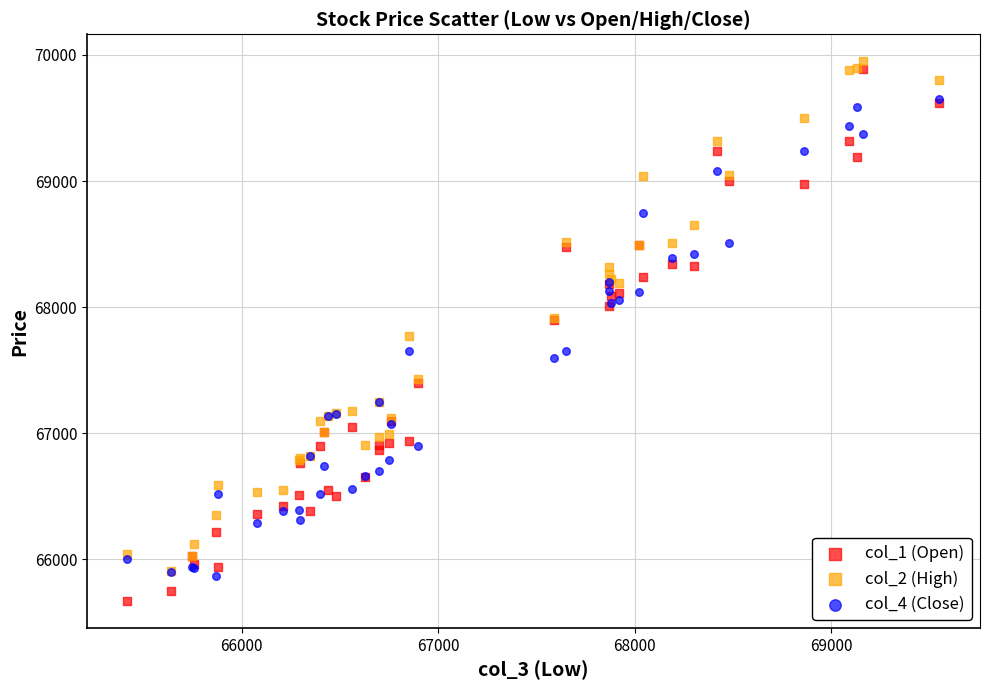

Which series has the widest spread of Y values?

col_1 (Open)